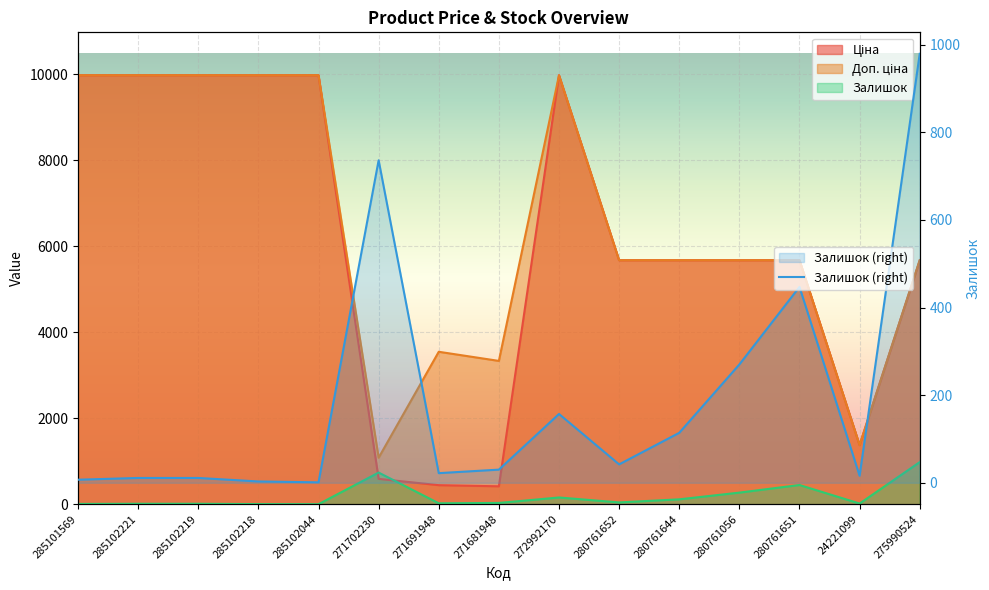

The chart shows a value of 3 at 285102218. True or false?

True